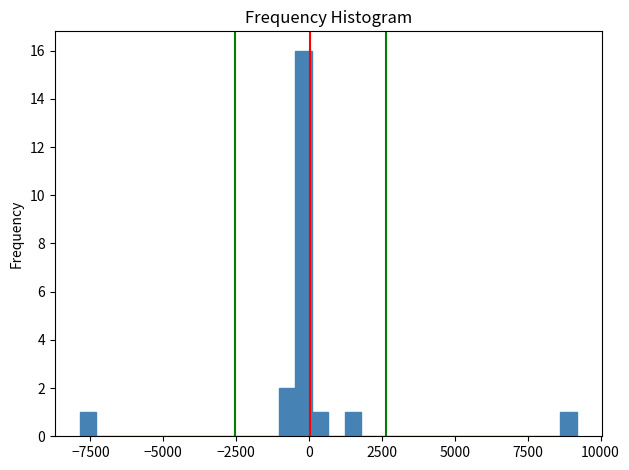

Around what value on the x-axis is the tallest bar? Give the approximate position of its centre, as read against the axis.

0